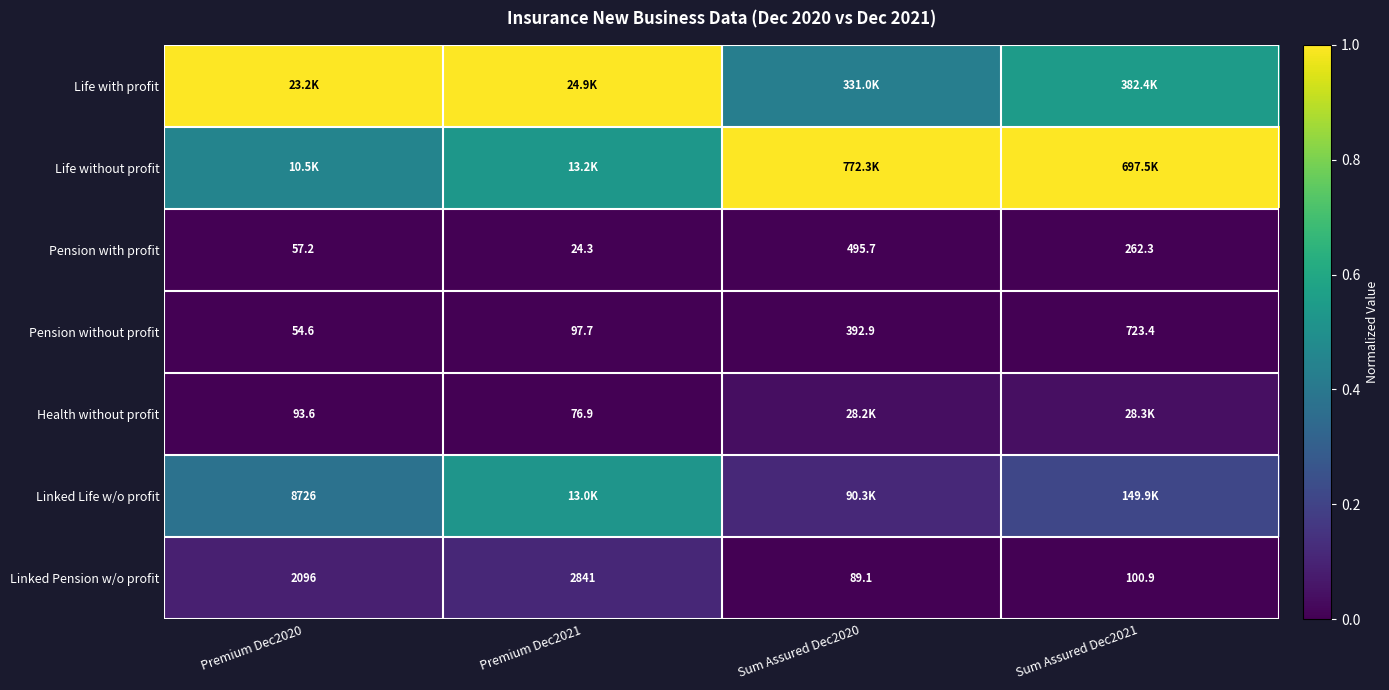

Is the value of Health without profit at Premium Dec2021 greater than the value of Linked Pension w/o profit at Sum Assured Dec2021?

No